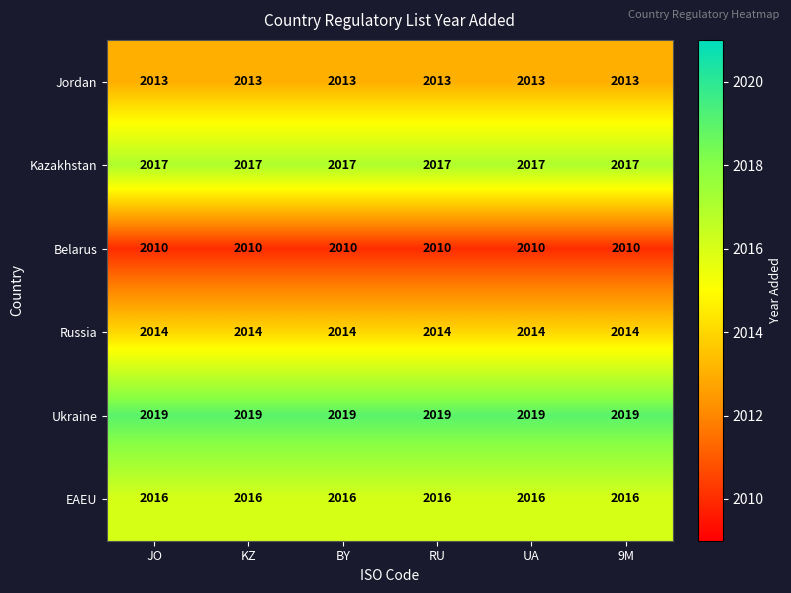

What is the average value of the Ukraine series?

2019